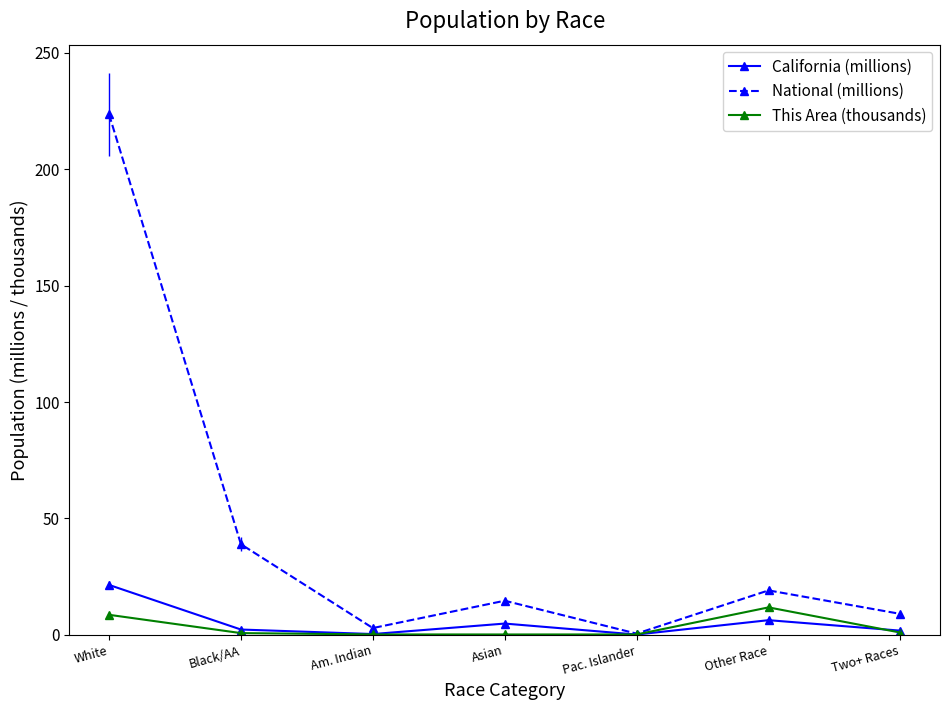

What is the total value across all series at Asian?

19.7